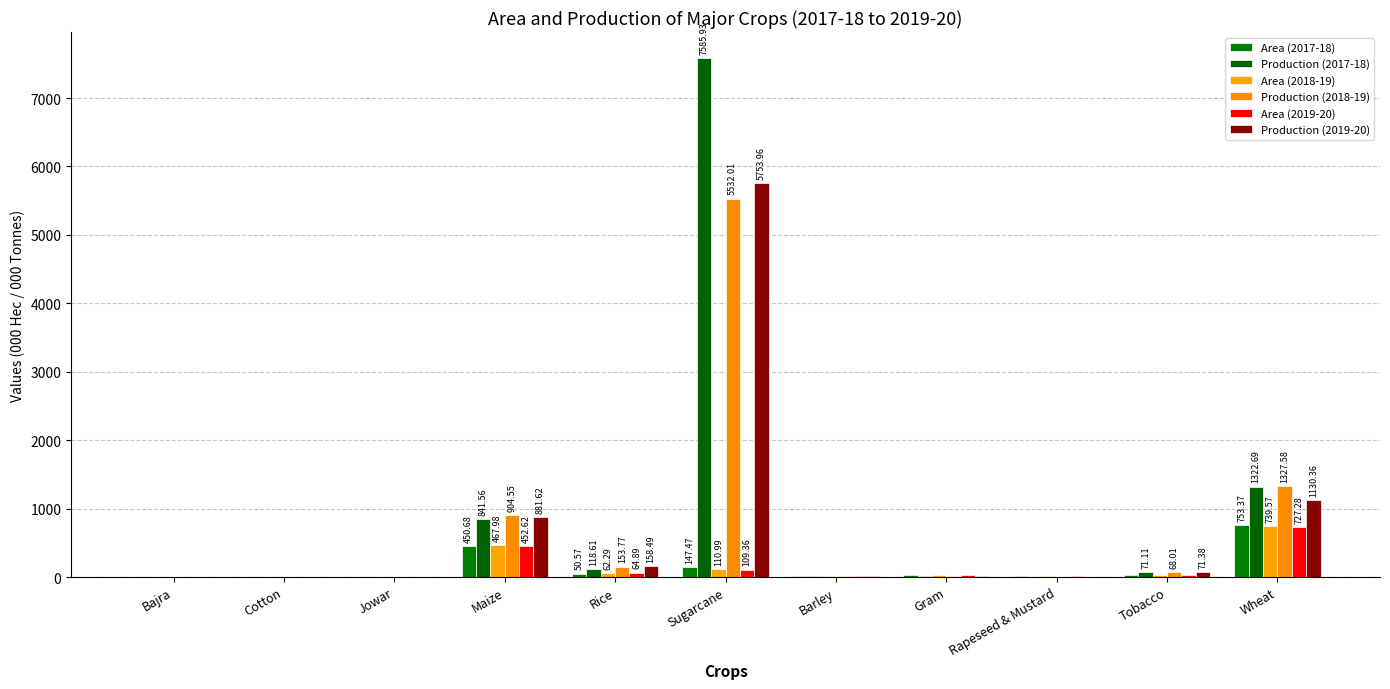

At which category is the sum across all series the highest?

Sugarcane